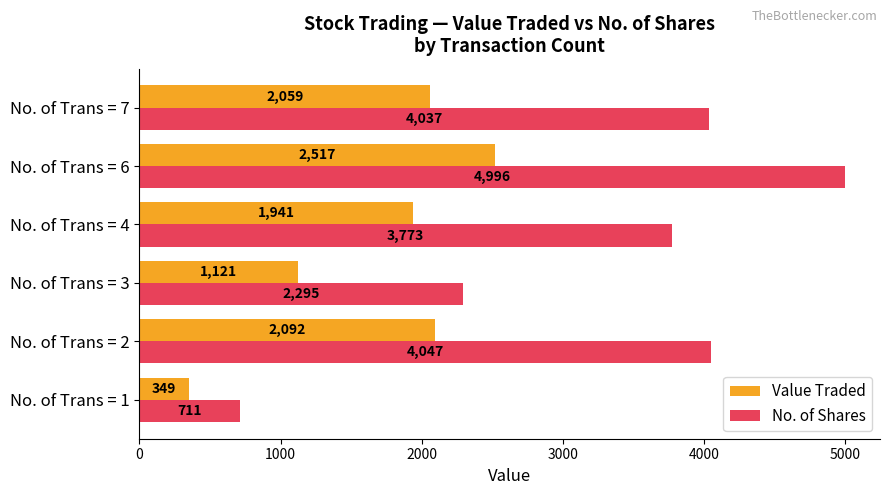

Which series has the widest spread of values?

No. of Shares